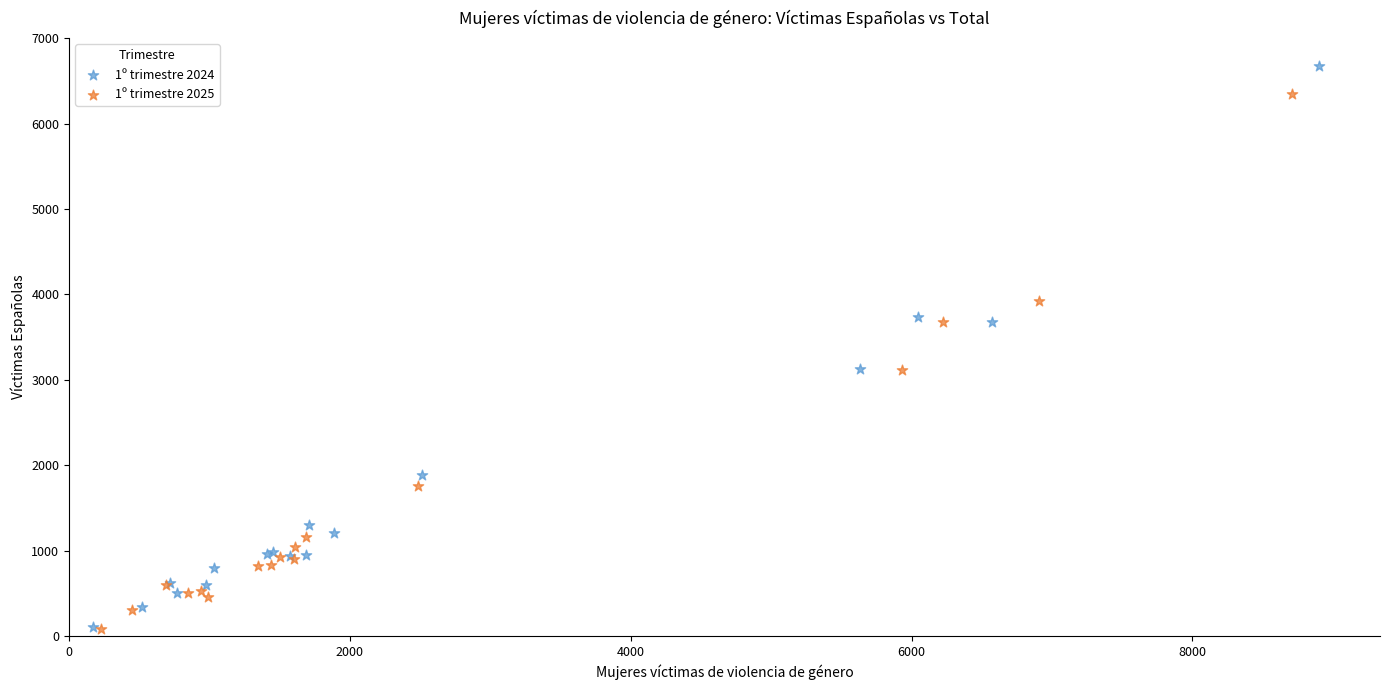

Which series reaches the maximum Y coordinate?

1º trimestre 2024